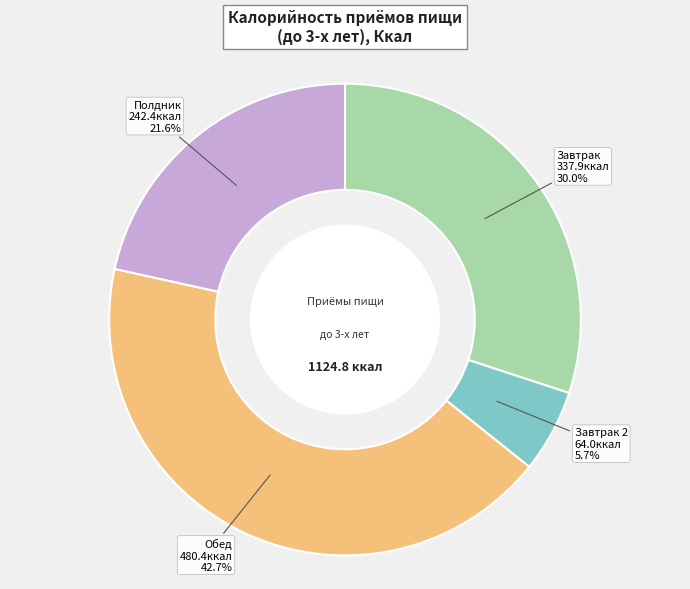

To the nearest percent, what portion does Полдник represent?

22%